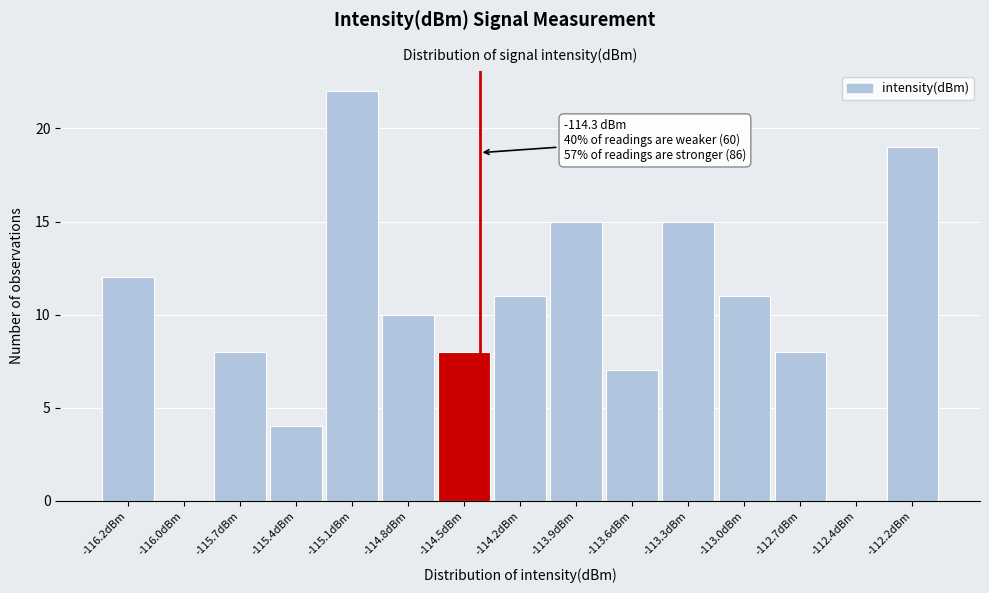

Reading left to right, transcribe all the data shown in this chart.

-116.2dBm=12	-116.0dBm=0	-115.7dBm=8	-115.4dBm=4	-115.1dBm=22	-114.8dBm=10	-114.5dBm=8	-114.2dBm=11	-113.9dBm=15	-113.6dBm=7	-113.3dBm=15	-113.0dBm=11	-112.7dBm=8	-112.4dBm=0	-112.2dBm=19